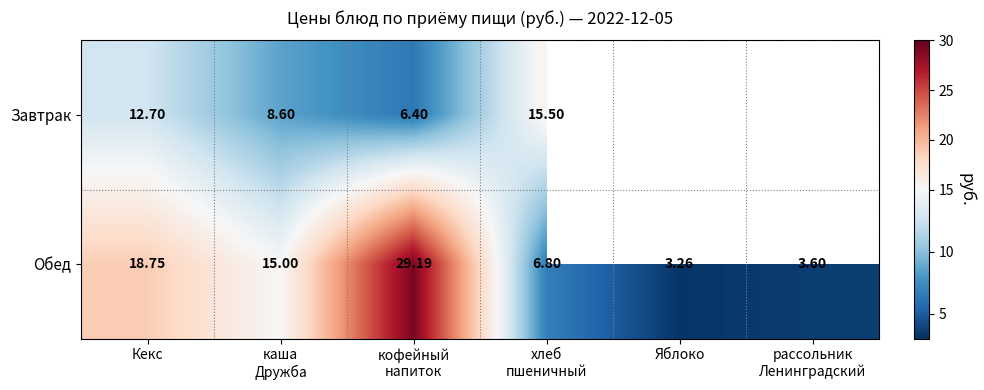

How many series are shown in this chart?

2